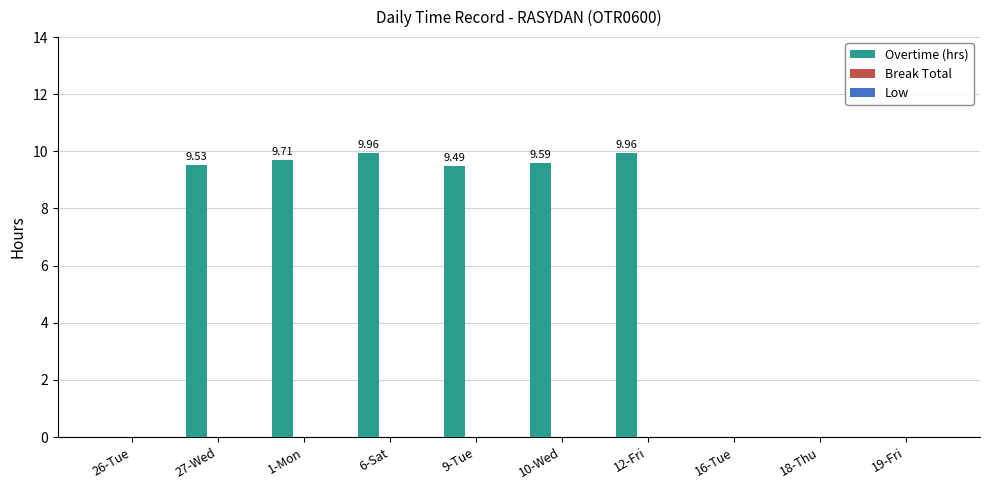

What is the sum of the values at 9-Tue and 26-Tue?

9.5